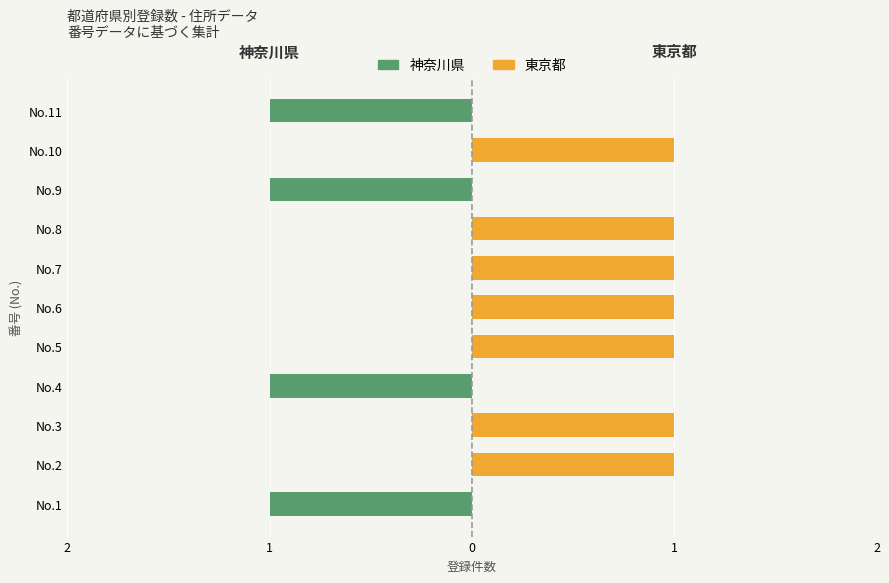

Which category has the highest value across all series?

No.2